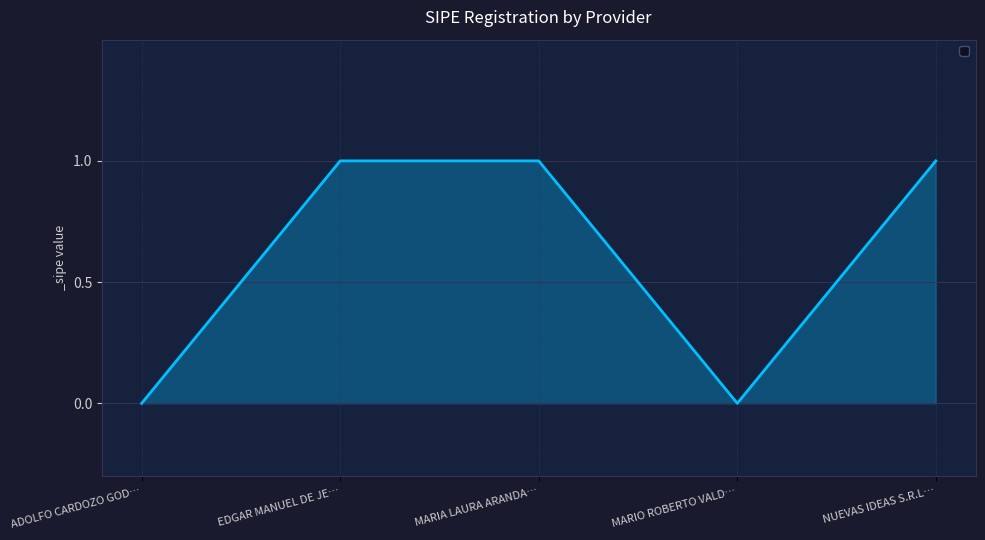

Count the values in the range 0 to 1.

5